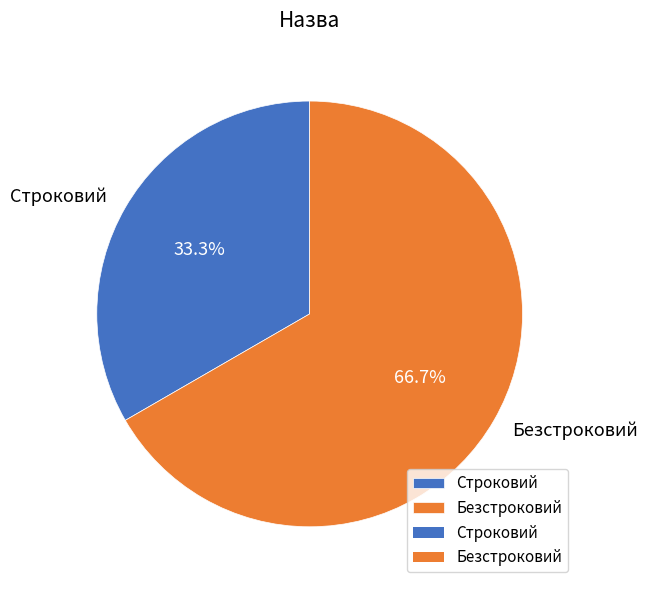

To the nearest percent, what is the difference between the Строковий and Безстроковий slice percentages?

33%